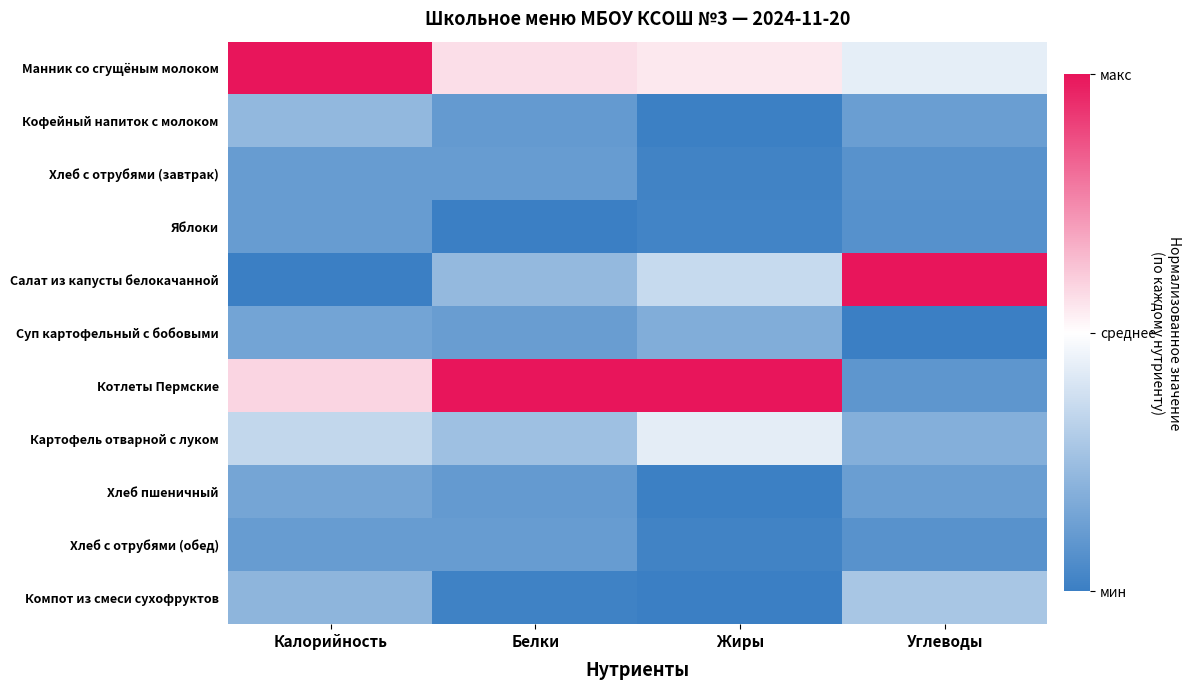

Between Жиры and Белки, which is larger?

Белки